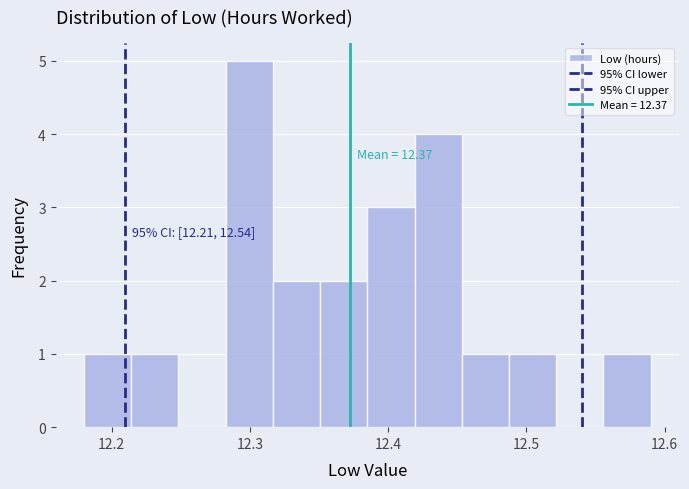

Around what value on the x-axis is the tallest bar? Give the approximate position of its centre, as read against the axis.

12.30